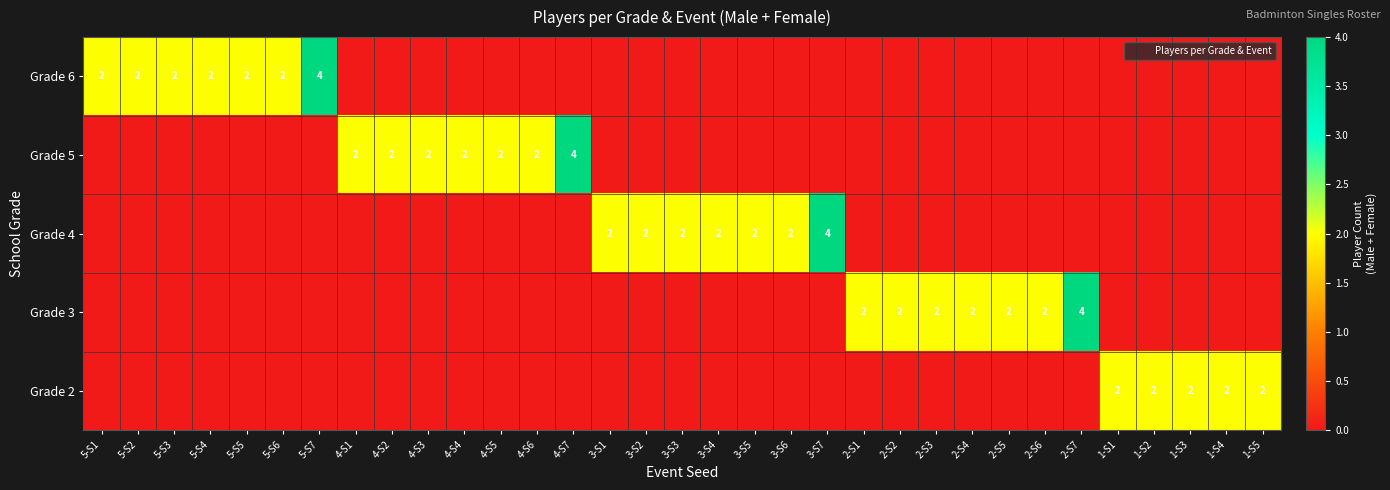

What is the total value across all series at 4-S7?

4